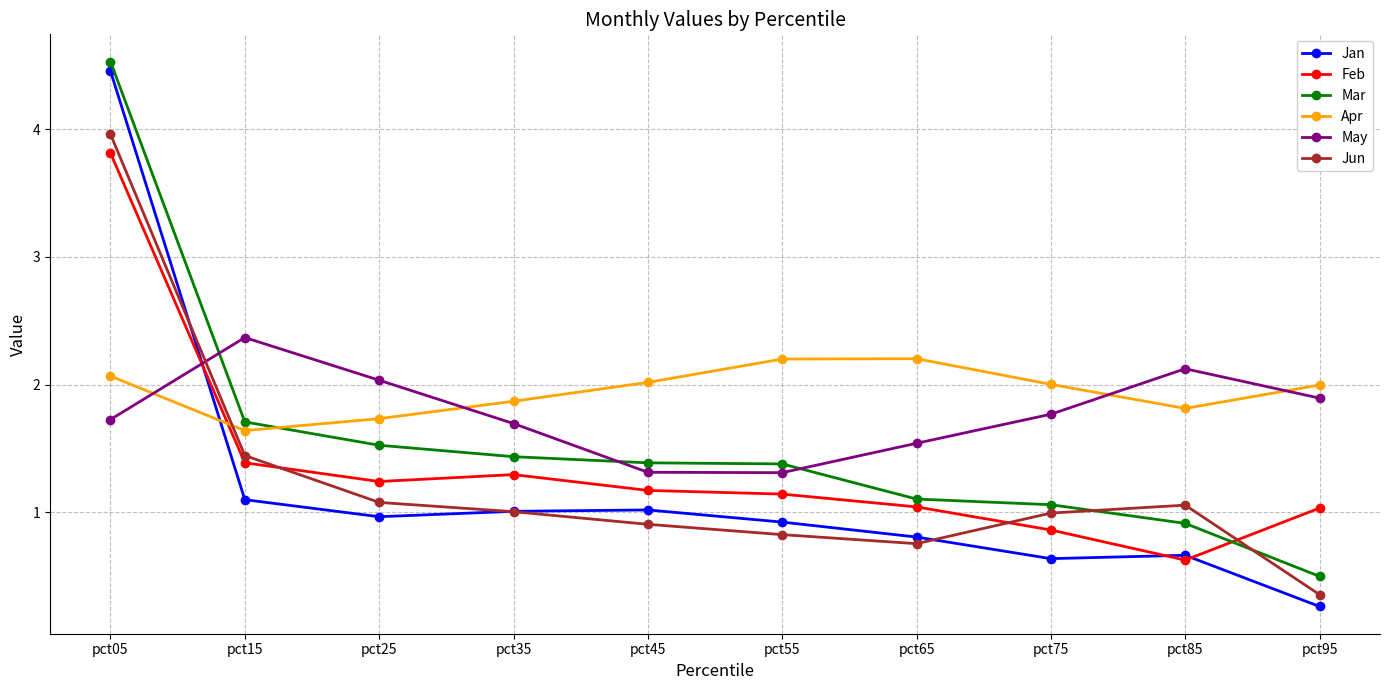

Is this an area chart (filled region under the line)?

No